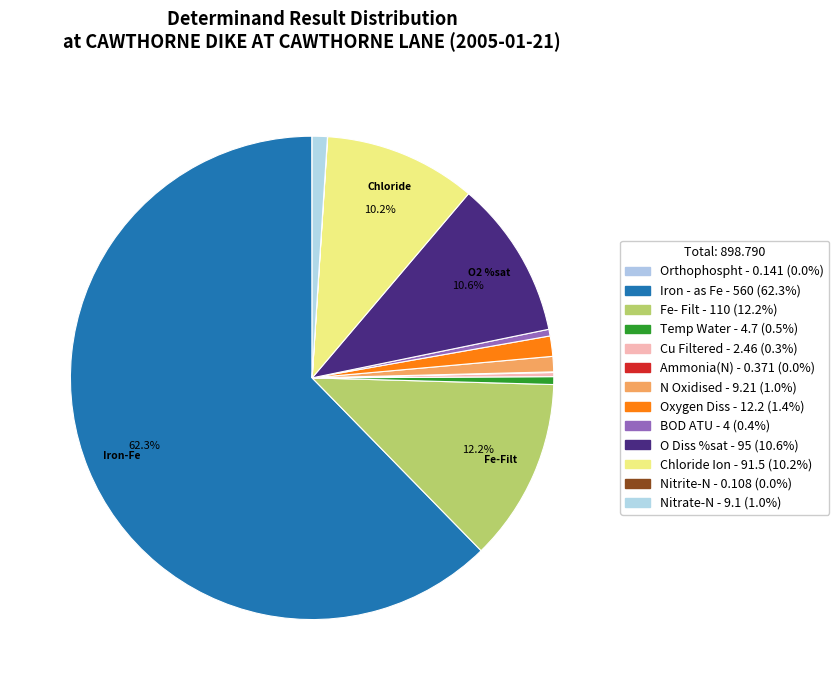

Is the sum of Chloride Ion and Fe- Filt greater than half?

No